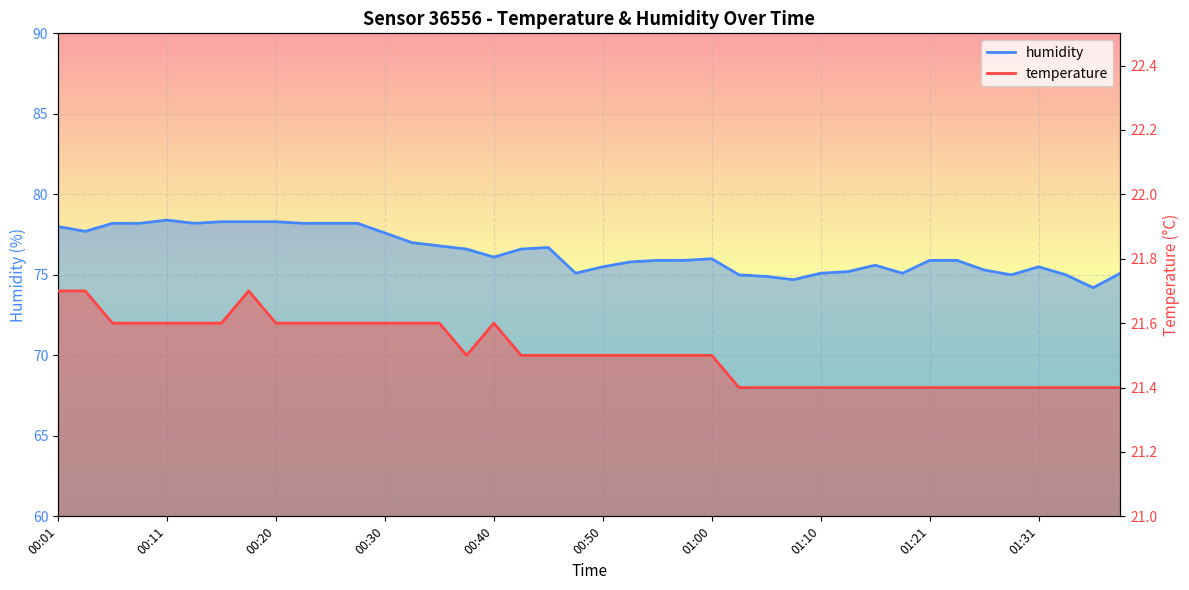

What is the difference between the humidity values at 01:15 and 01:21?

0.3